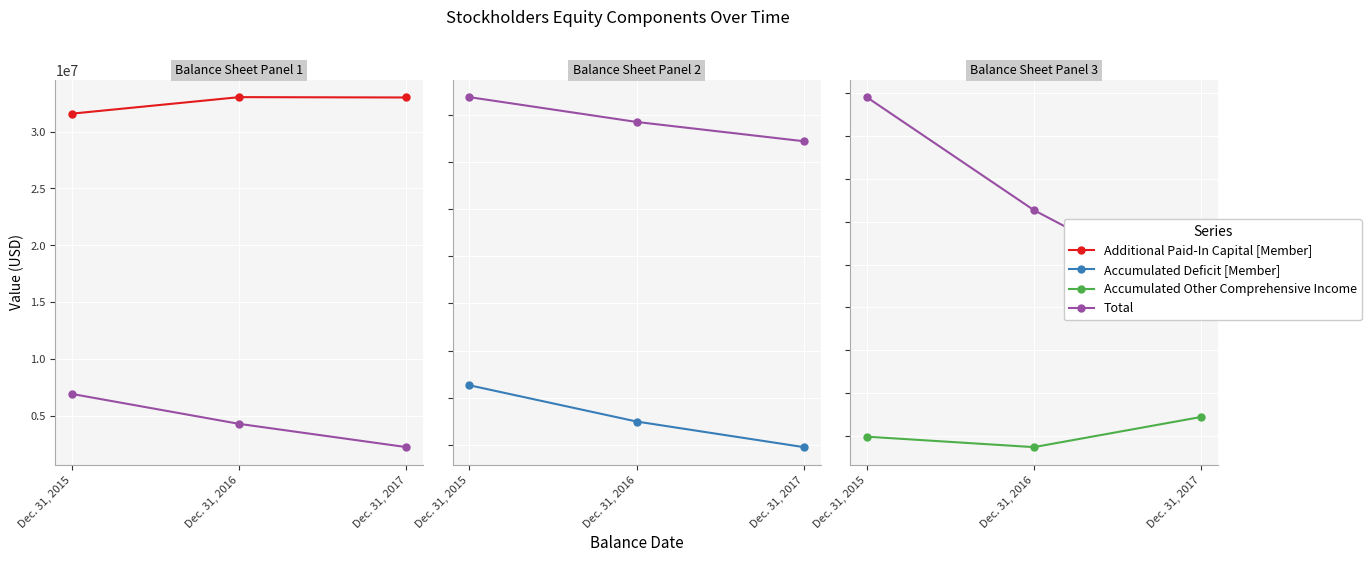

Which has a higher value, Dec. 31, 2017 or Dec. 31, 2016?

Dec. 31, 2016